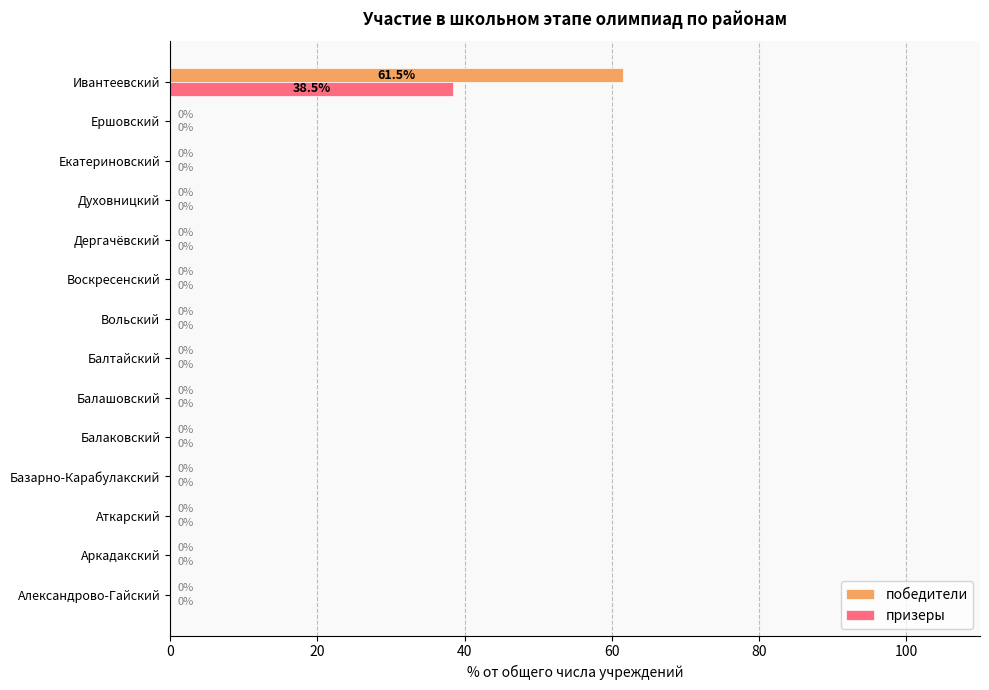

The победители series shows 33.3 at Ершовский. True or false?

False